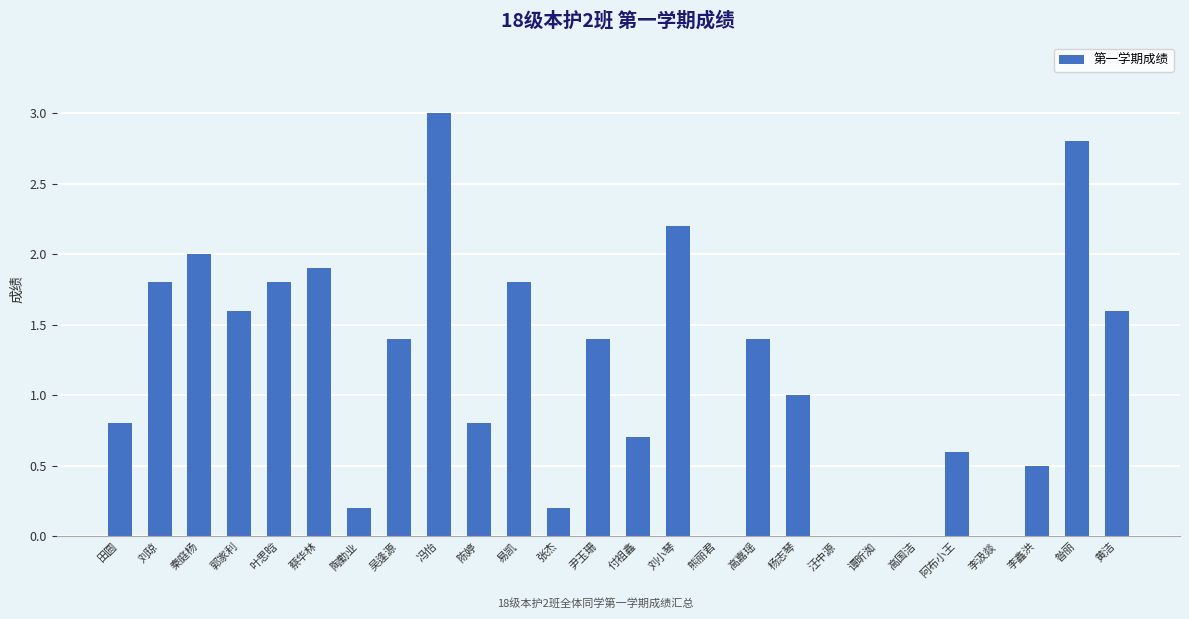

What is the difference between the values at 秦庭杨 and 昝丽?

0.8